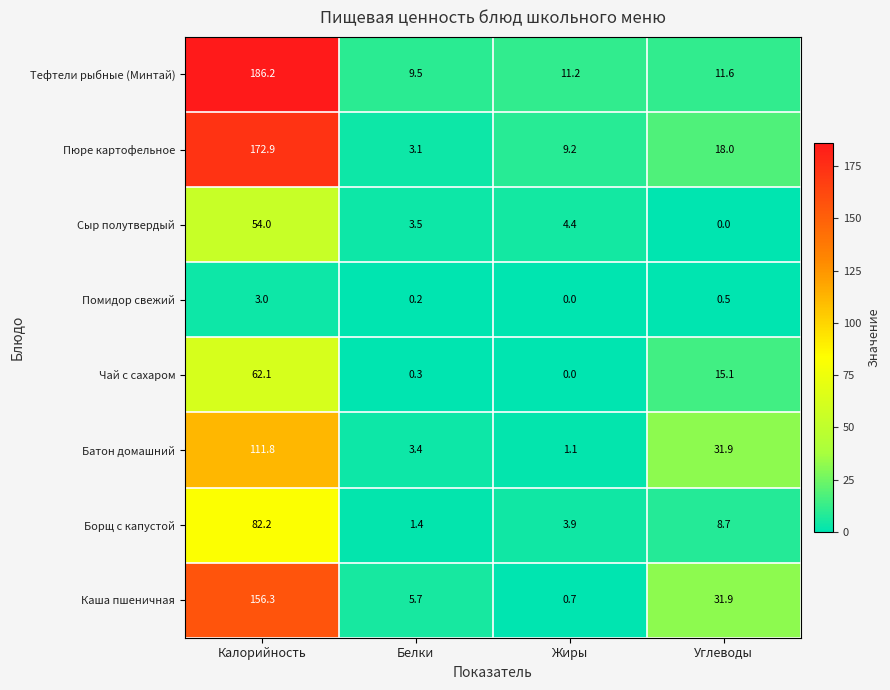

Rank the series by their maximum value, from lowest to highest.

Помидор свежий, Сыр полутвердый, Чай с сахаром, Борщ с капустой, Батон домашний, Каша пшеничная, Пюре картофельное, Тефтели рыбные (Минтай)